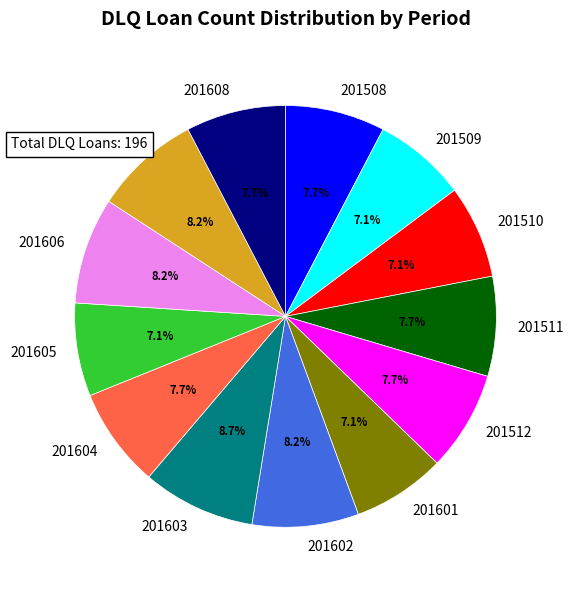

How many segments does this pie chart have?

13